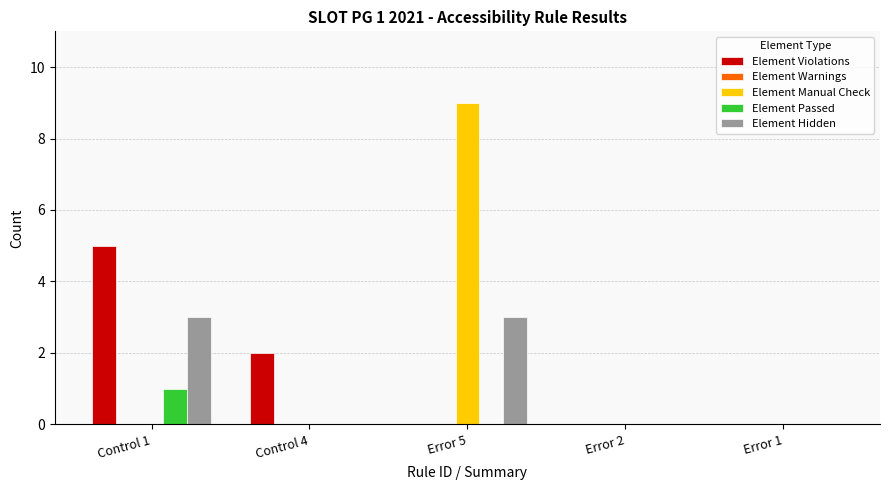

What is the sum of all Element Hidden values?

6